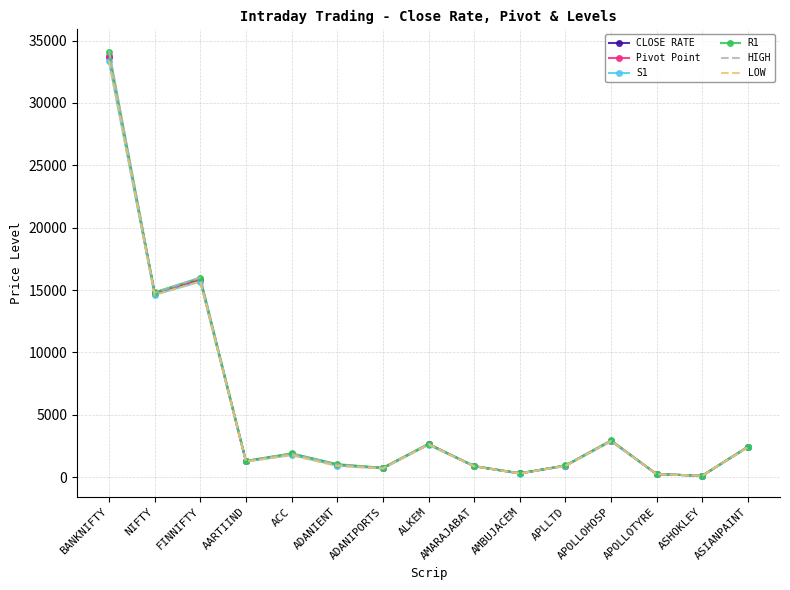

Which series has the largest range (max minus min)?

HIGH